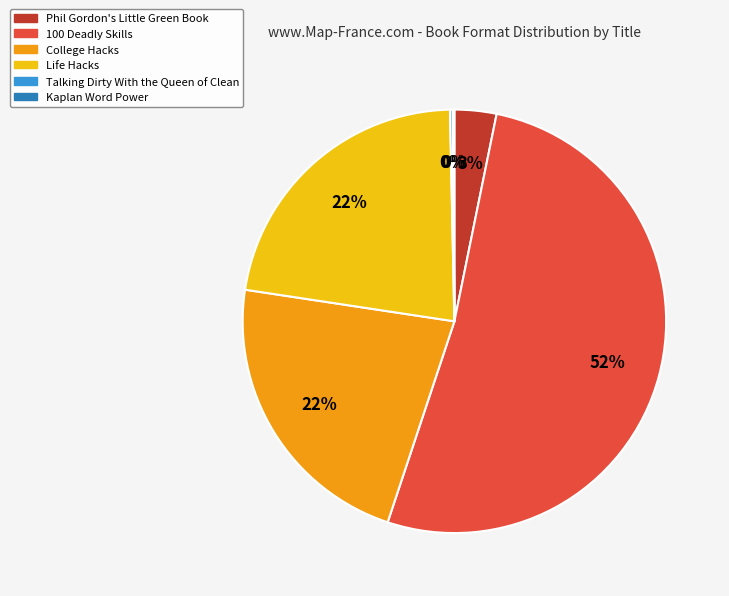

Which category has the biggest portion of the pie?

100 Deadly Skills